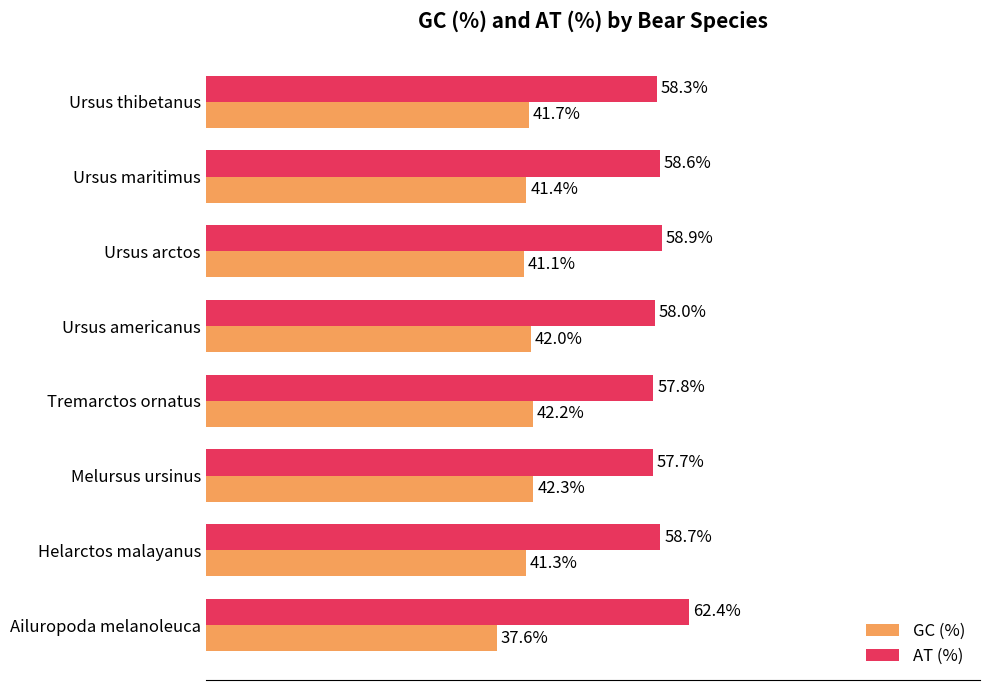

Is the value of AT (%) at Helarctos malayanus greater than the value of GC (%) at Ursus arctos?

Yes